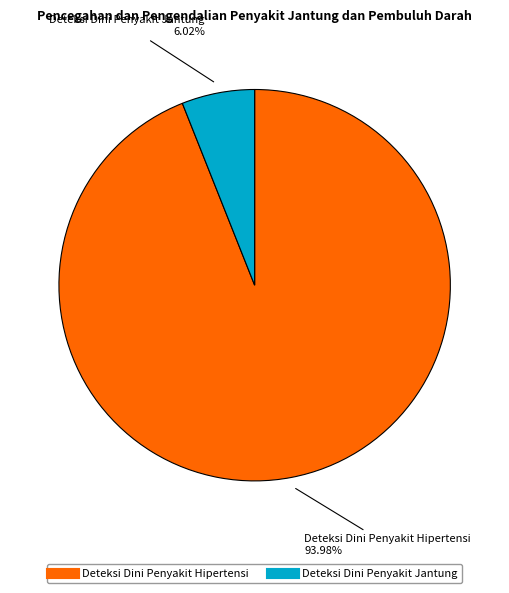

Combined, what portion of the pie is Deteksi Dini Penyakit Jantung and Deteksi Dini Penyakit Hipertensi?

100.0%